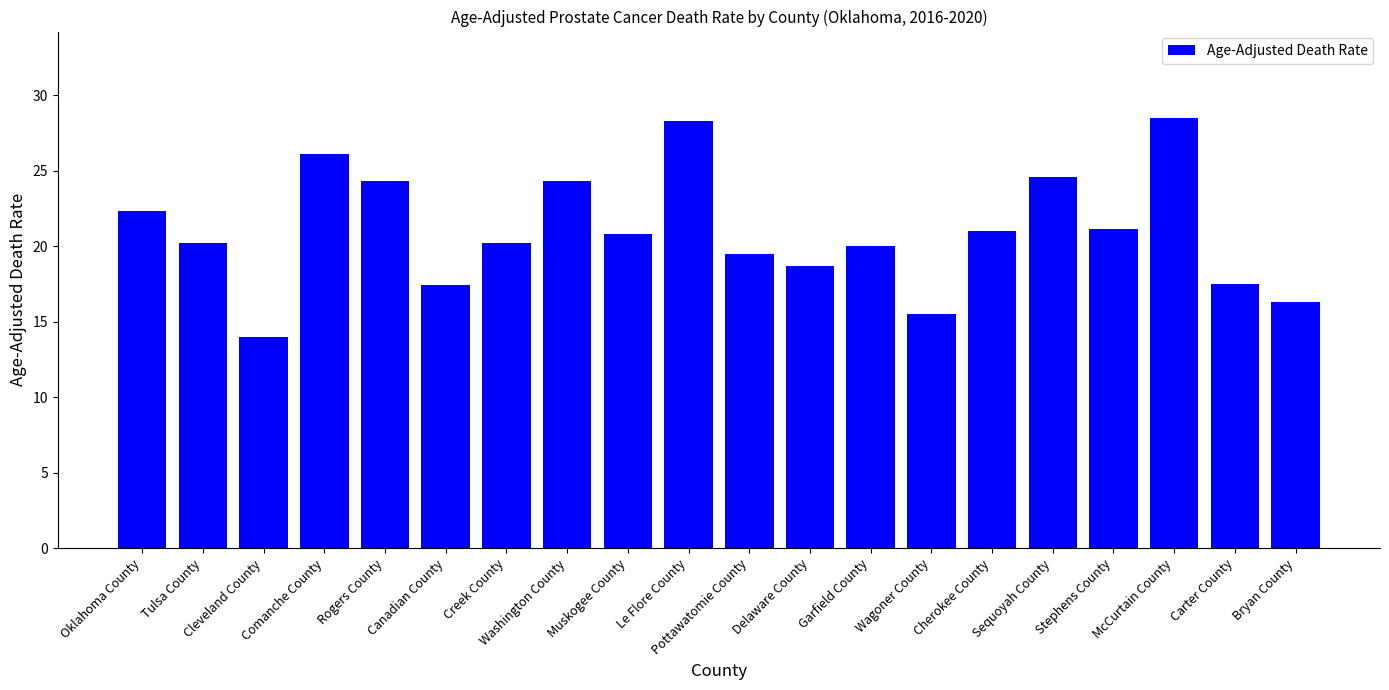

What is the label of the 9th bar from the left?

Muskogee County